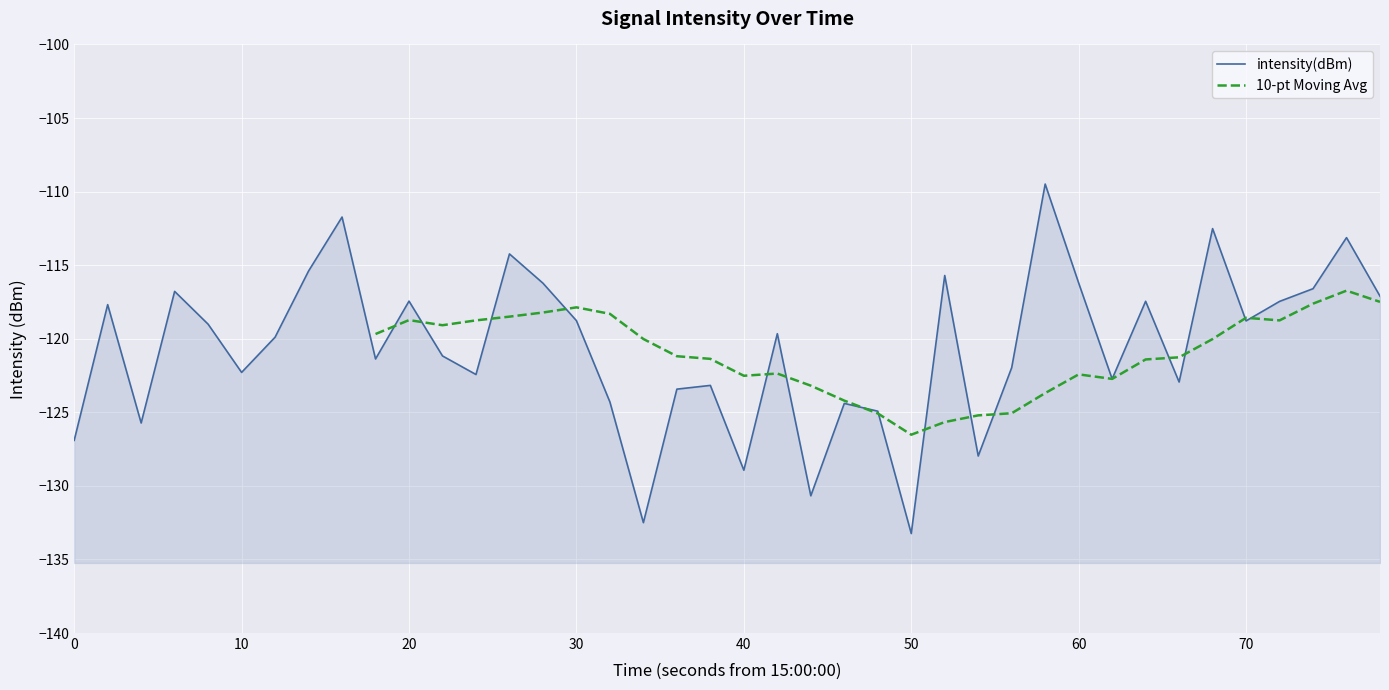

How many values exceed -119?

18